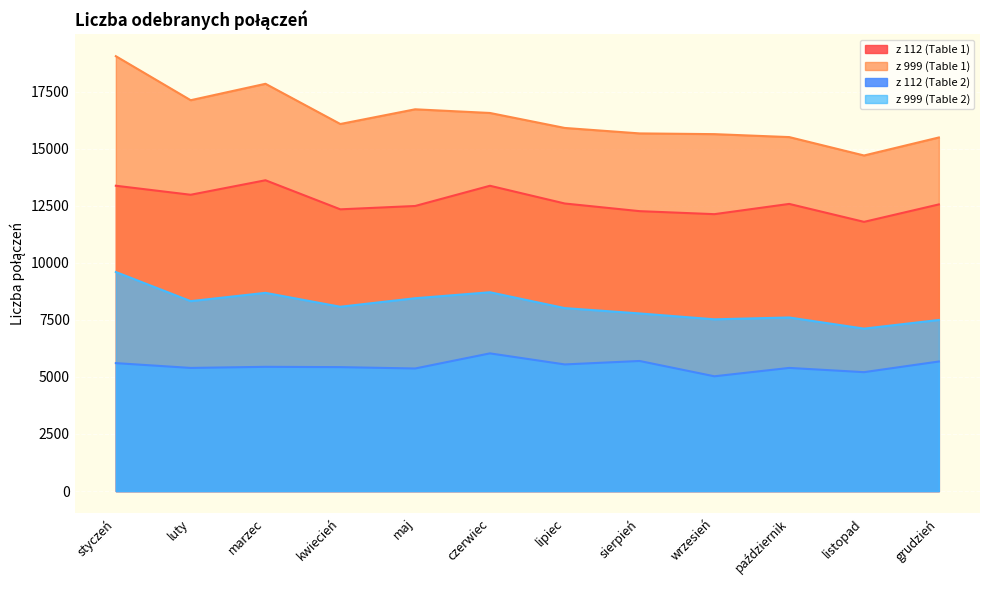

True or false: z 112 (Table 2) has more than 0 points higher than both neighbors.

True